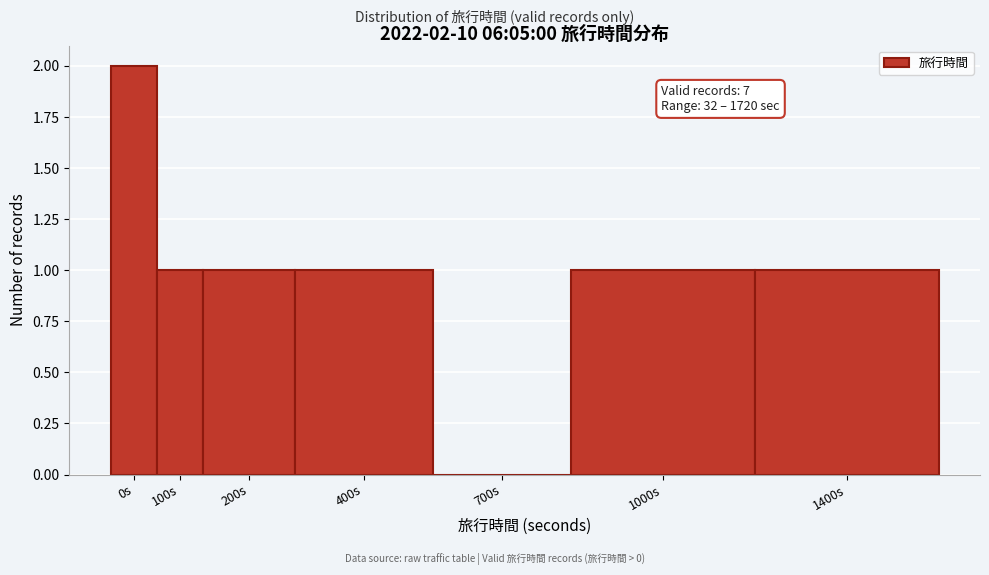

Reading right to left, list all the values displayed in this chart.

1400s=1	1000s=1	700s=0	400s=1	200s=1	100s=1	0s=2